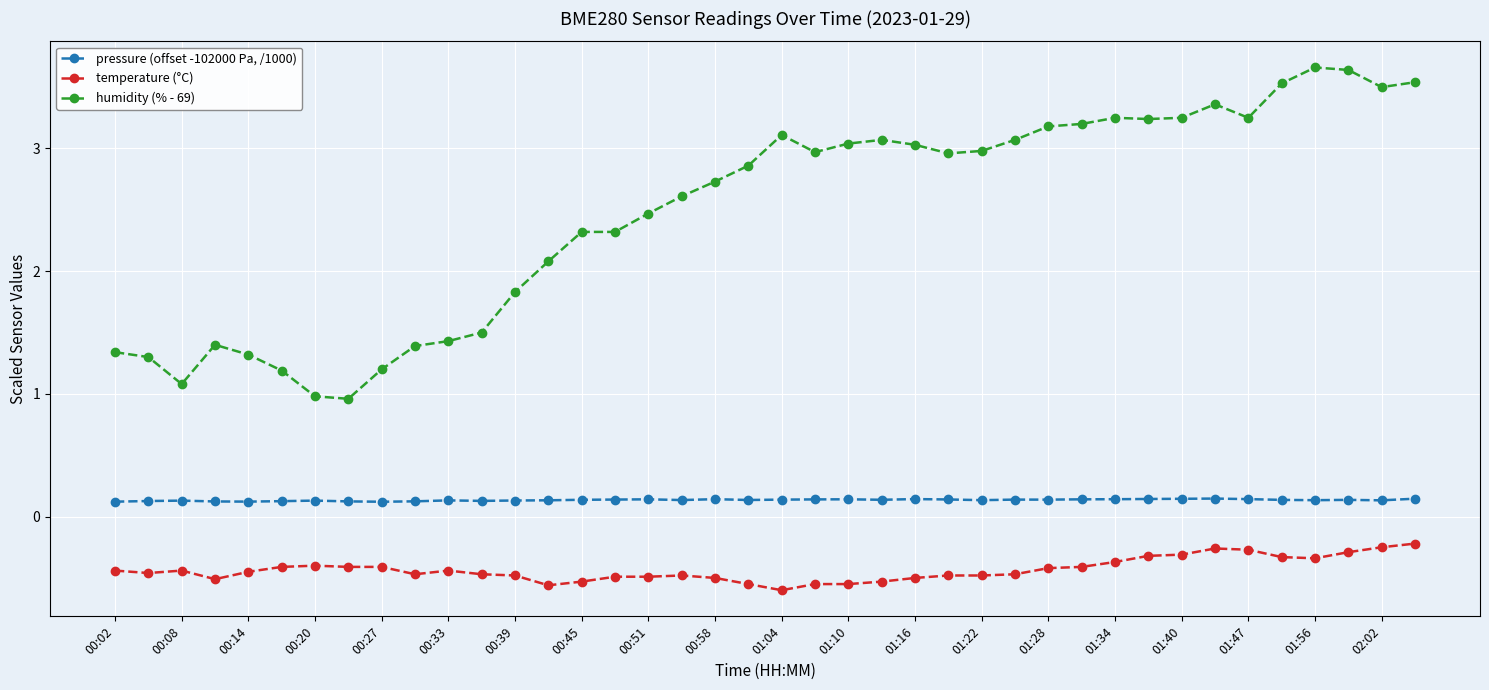

What is the average value of the pressure (offset -102000 Pa, /1000) series?

0.1